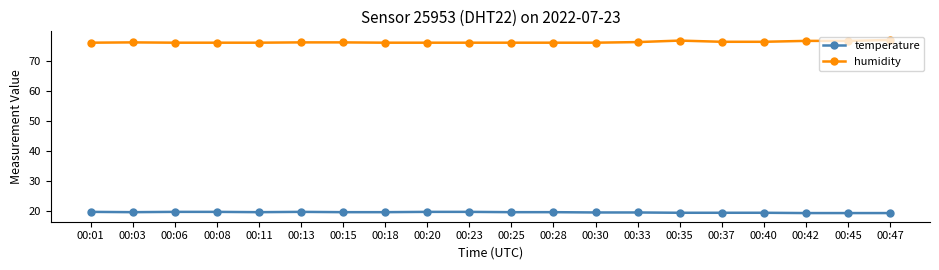

What is the greatest value displayed?

76.9